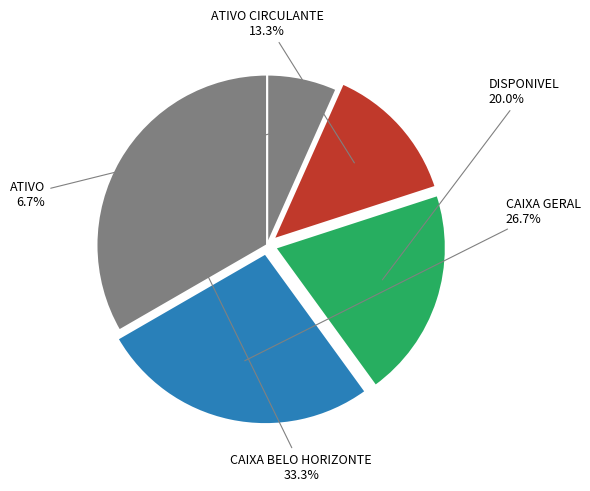

How much of the chart is everything except CAIXA BELO HORIZONTE?

66.7%